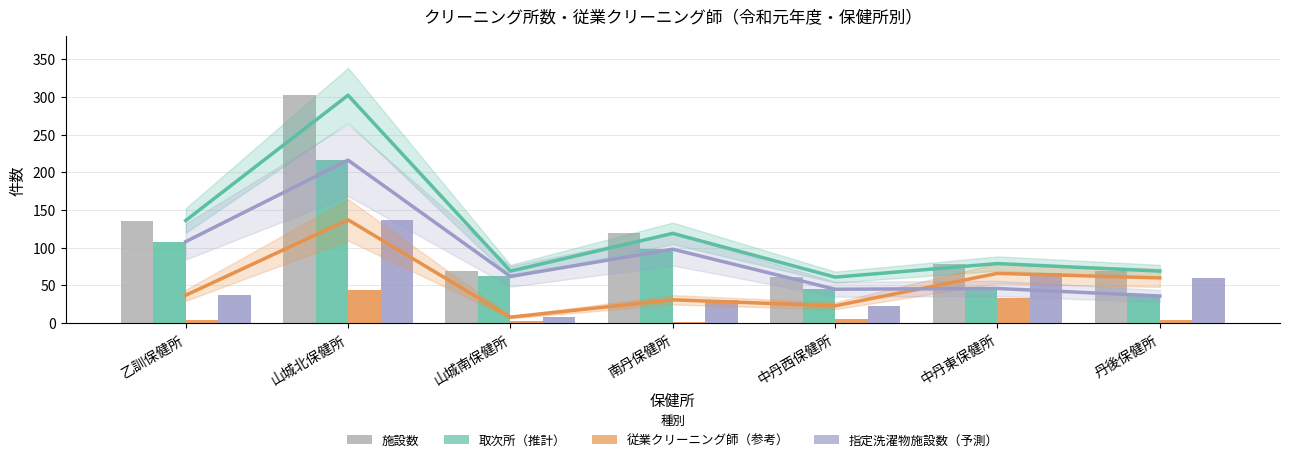

What is the minimum value for 施設数?

61